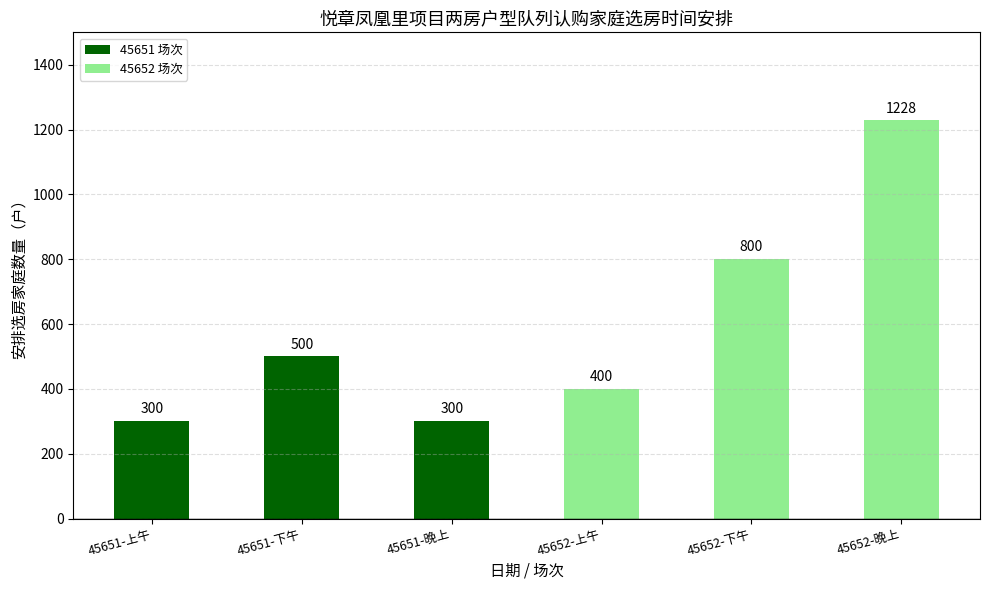

Which has a higher value, 45651-下午 or 45651-晚上?

45651-下午